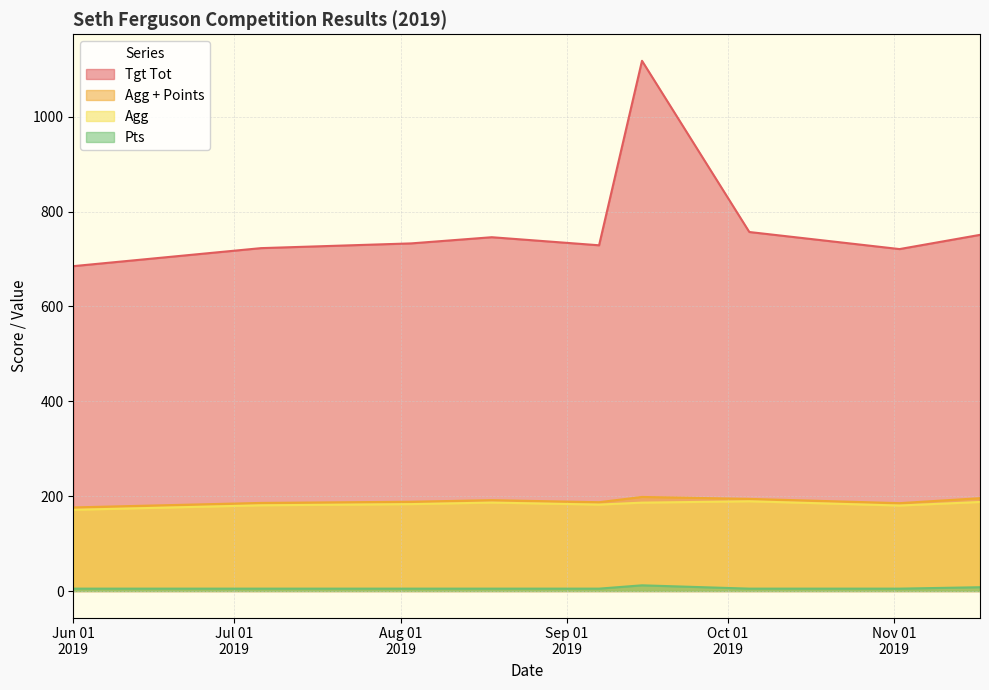

What is the label of the 7th point from the left?

2019-10-05